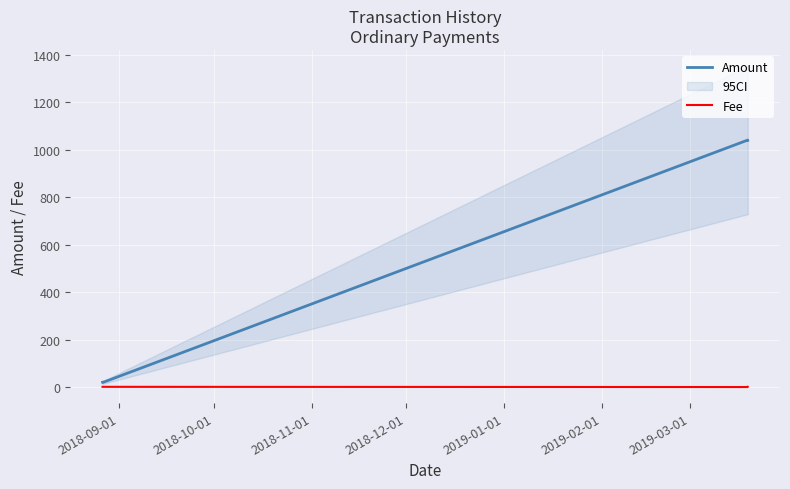

True or false: Fee and Amount cross at least once.

False